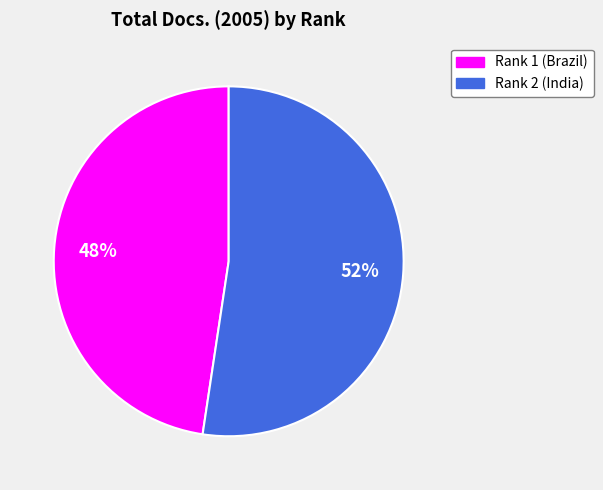

Which has a higher value, Rank 2 (India) or Rank 1 (Brazil)?

Rank 2 (India)